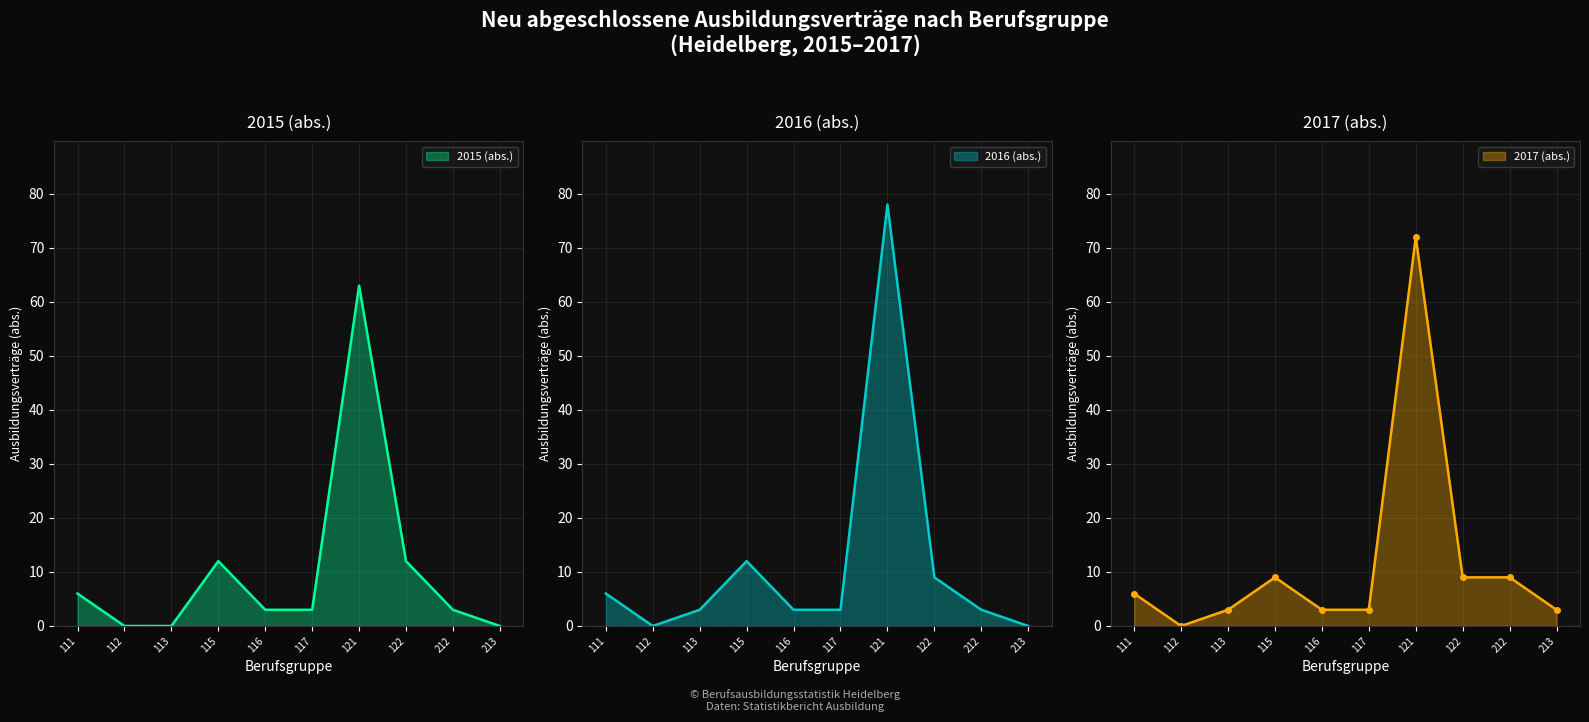

Reading right to left, what are all the values shown in this chart?

2015 (abs.): 213=0	212=3	122=12	121=63	117=3	116=3	115=12	113=0	112=0	111=6
2016 (abs.): 213=0	212=3	122=9	121=78	117=3	116=3	115=12	113=3	112=0	111=6
2017 (abs.): 213=3	212=9	122=9	121=72	117=3	116=3	115=9	113=3	112=0	111=6